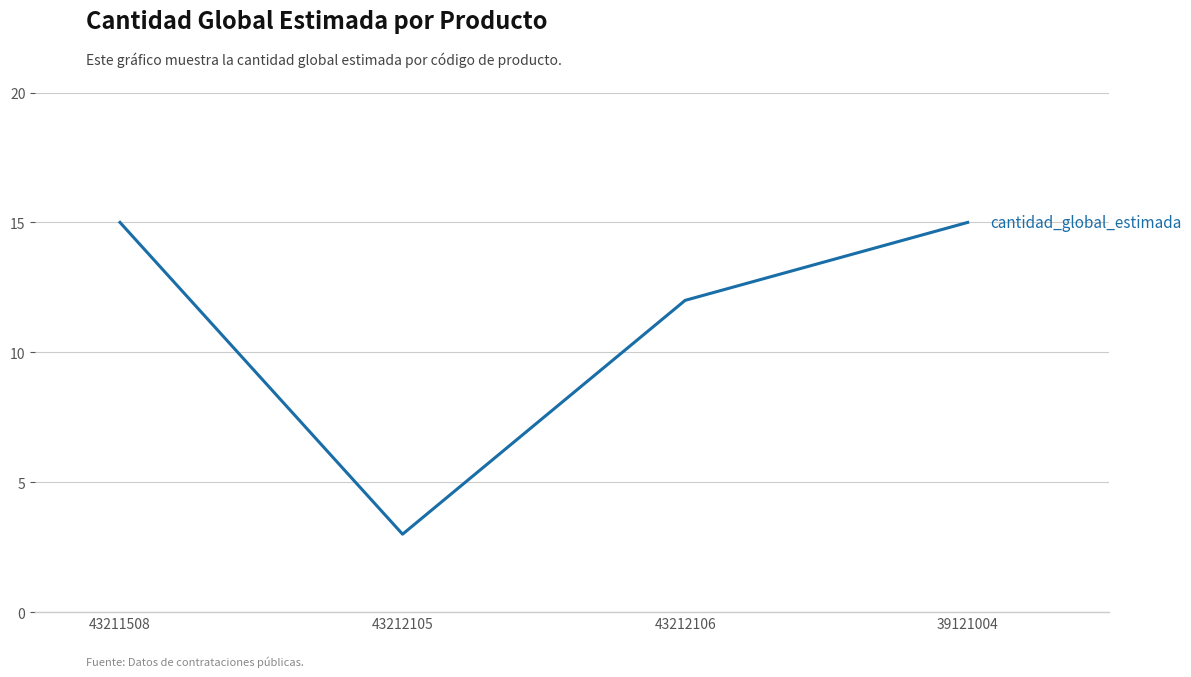

Reading right to left, transcribe all the data shown in this chart.

39121004=15	43212106=12	43212105=3	43211508=15